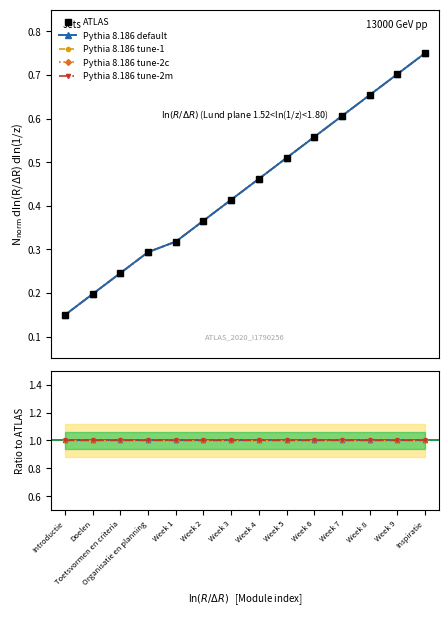

True or false: Pythia 8.186 default and Pythia 8.186 tune-2m cross at least once.

False